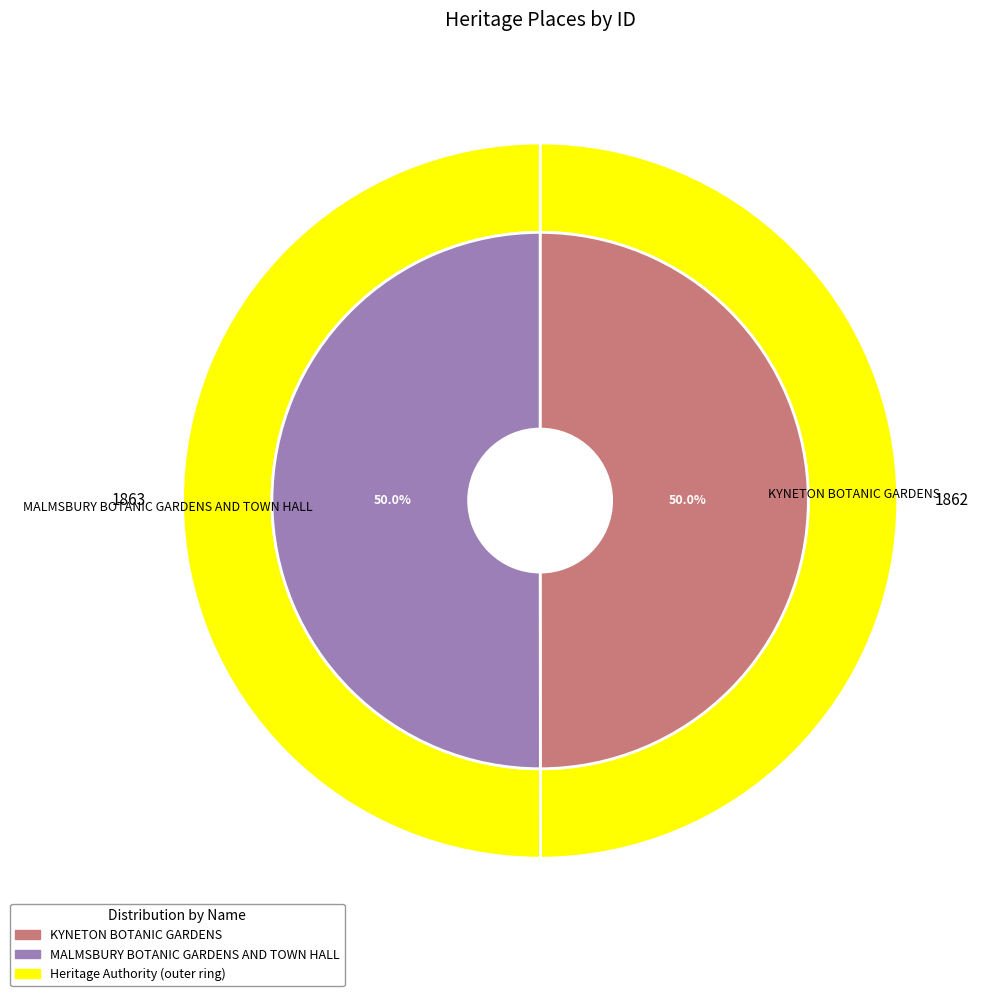

What percentage is the KYNETON BOTANIC GARDENS slice, to the nearest percent?

50%